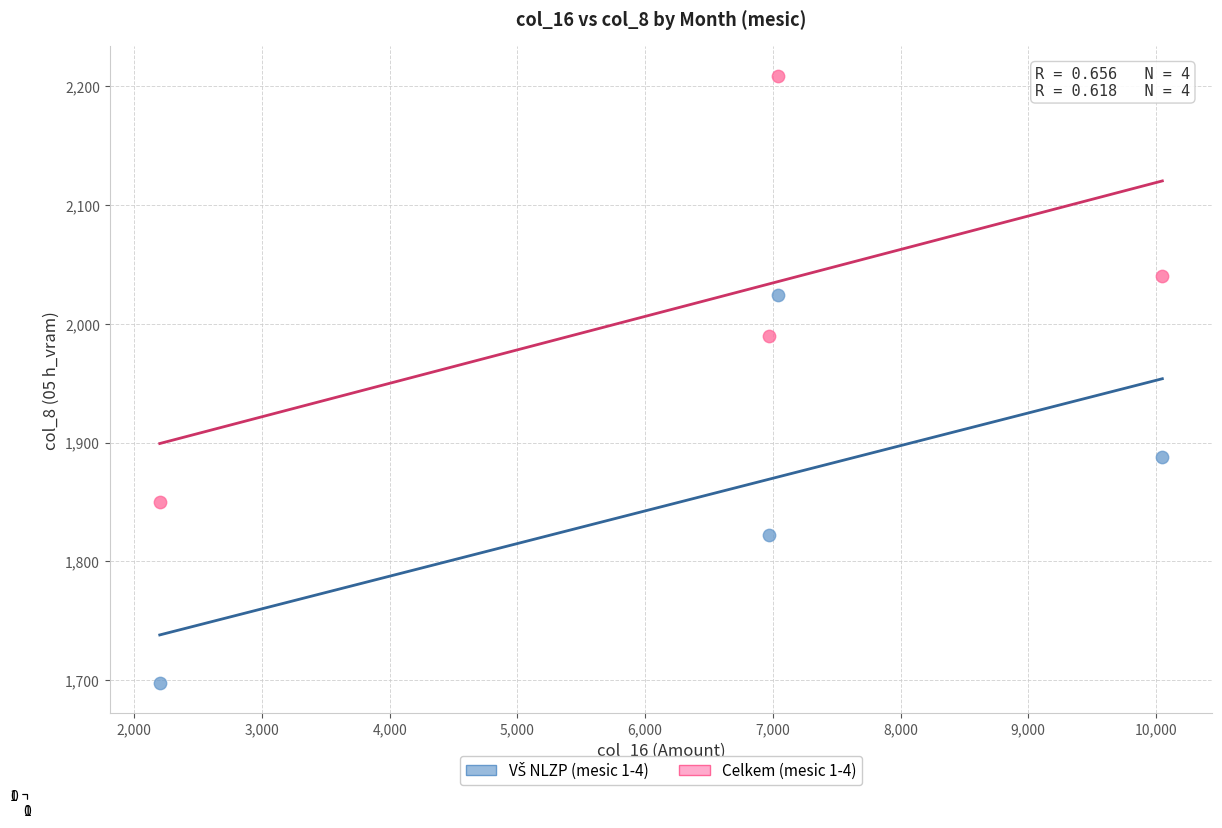

Across all data points, what is the average X value?

6565